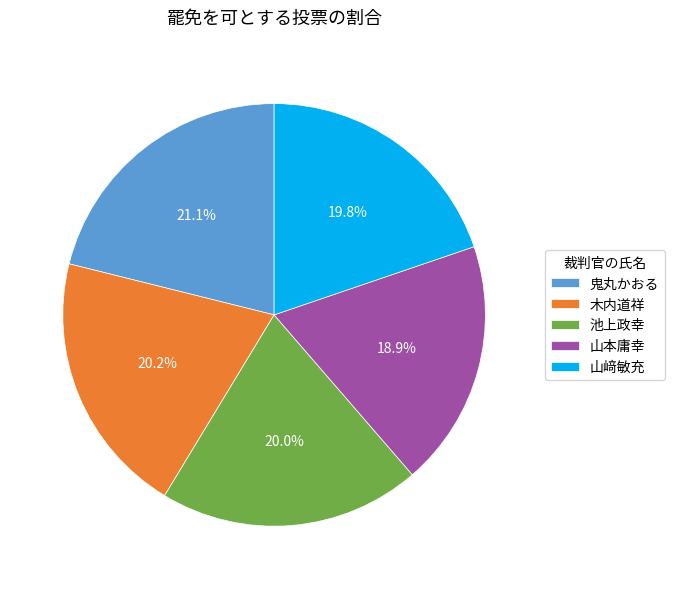

Count the number of slices in the pie.

5